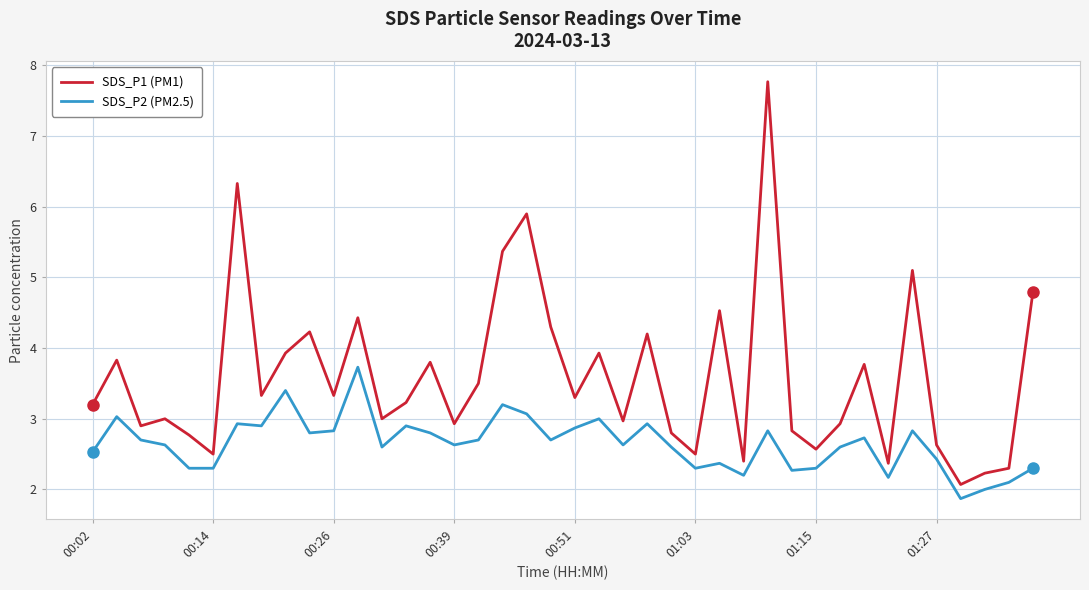

True or false: SDS_P1 (PM1) and SDS_P2 (PM2.5) cross at least once.

False